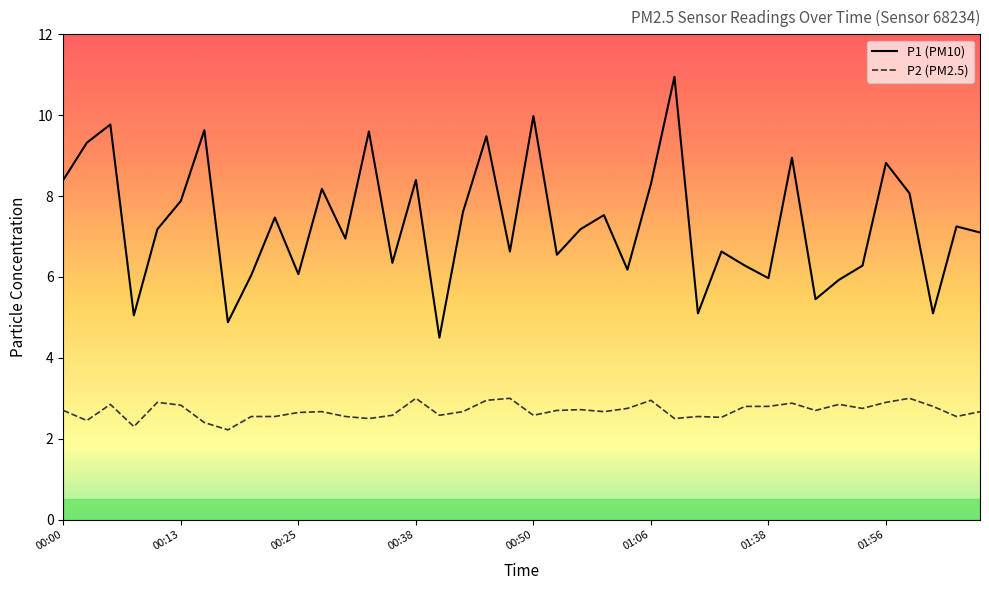

True or false: P1 (PM10) and P2 (PM2.5) cross at least once.

False